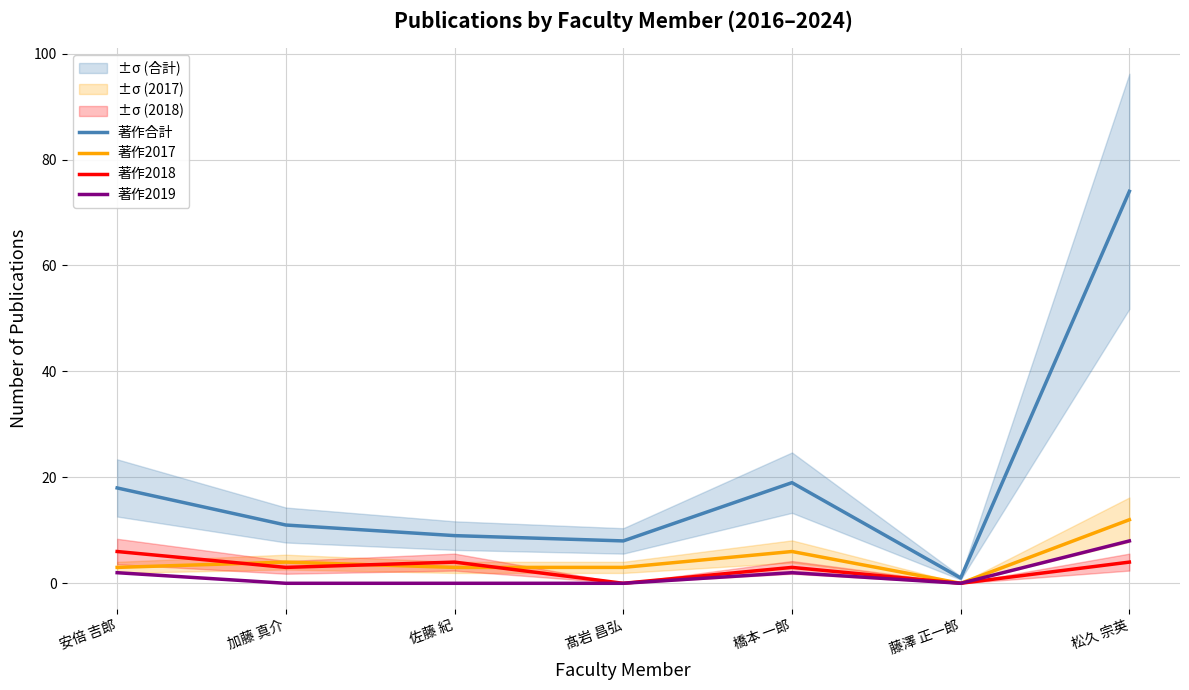

Rank the categories by 著作2017 value from lowest to highest.

藤澤 正一郎, 安倍 吉郎, 佐藤 紀, 髙岩 昌弘, 加藤 真介, 橋本 一郎, 松久 宗英